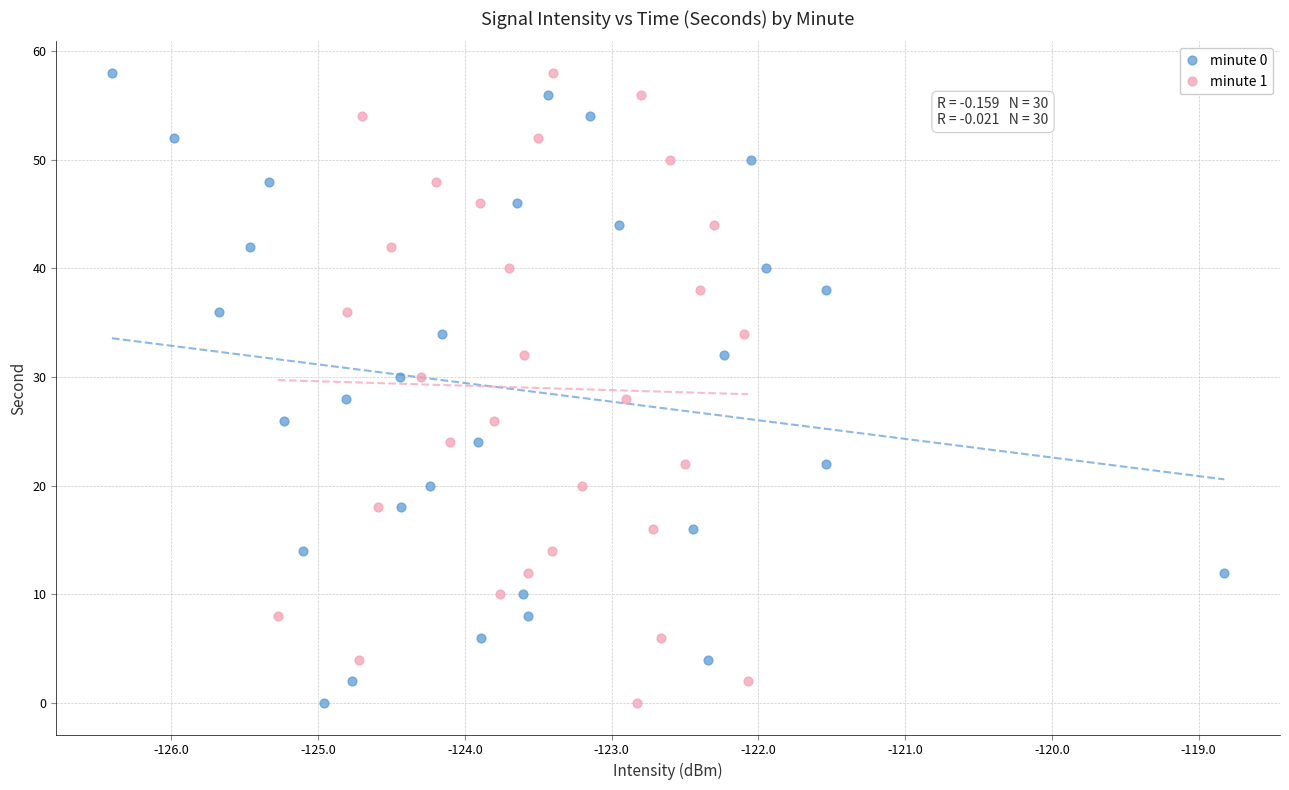

What are all the series names shown in the legend?

minute 0, minute 1